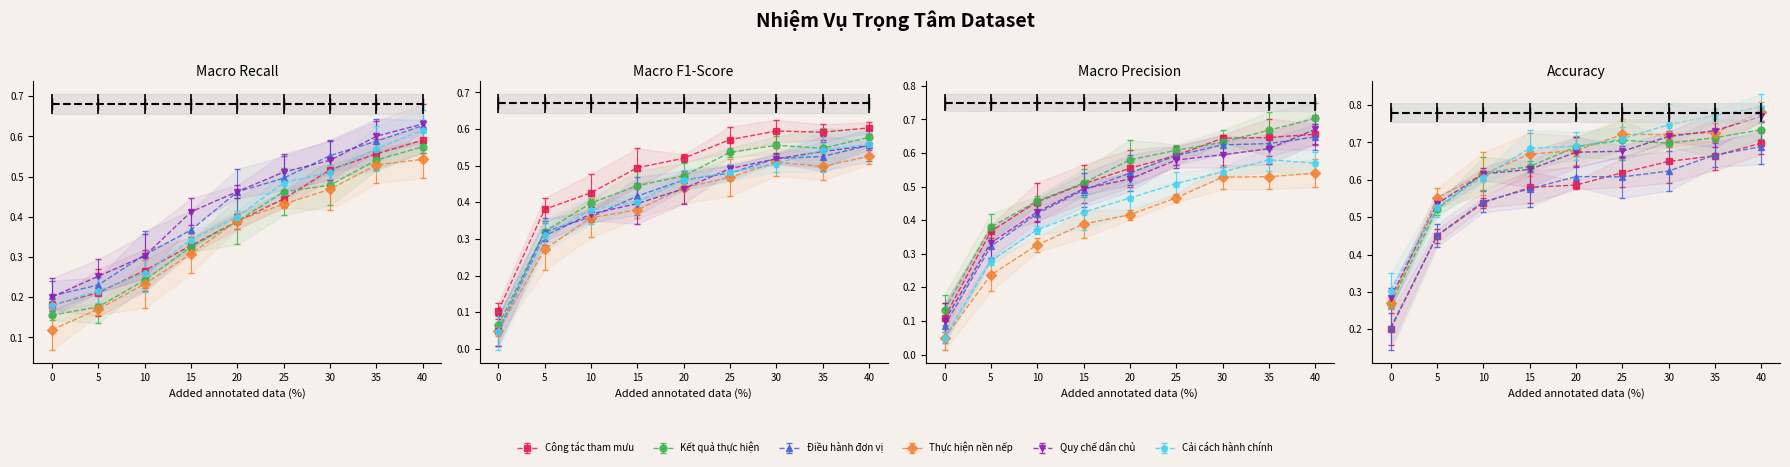

What is the difference between the maximum and second lowest values in the Cải cách hành chính series?

0.4